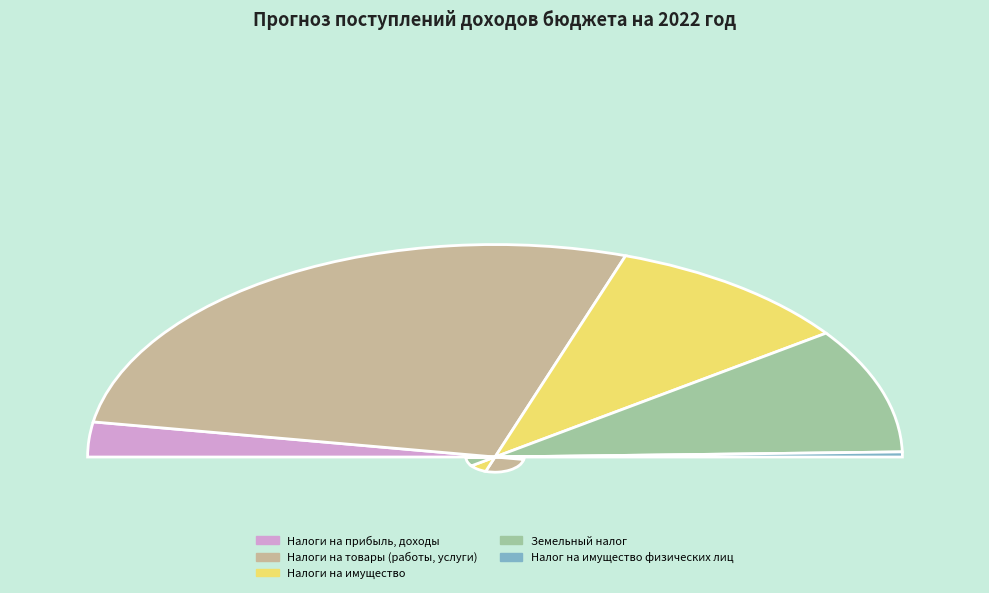

What is the smallest slice in the pie chart?

Налог на имущество физических лиц